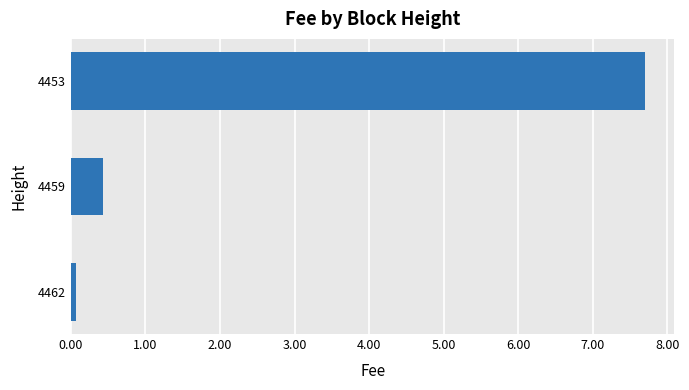

Which has a higher value, 4459 or 4453?

4453